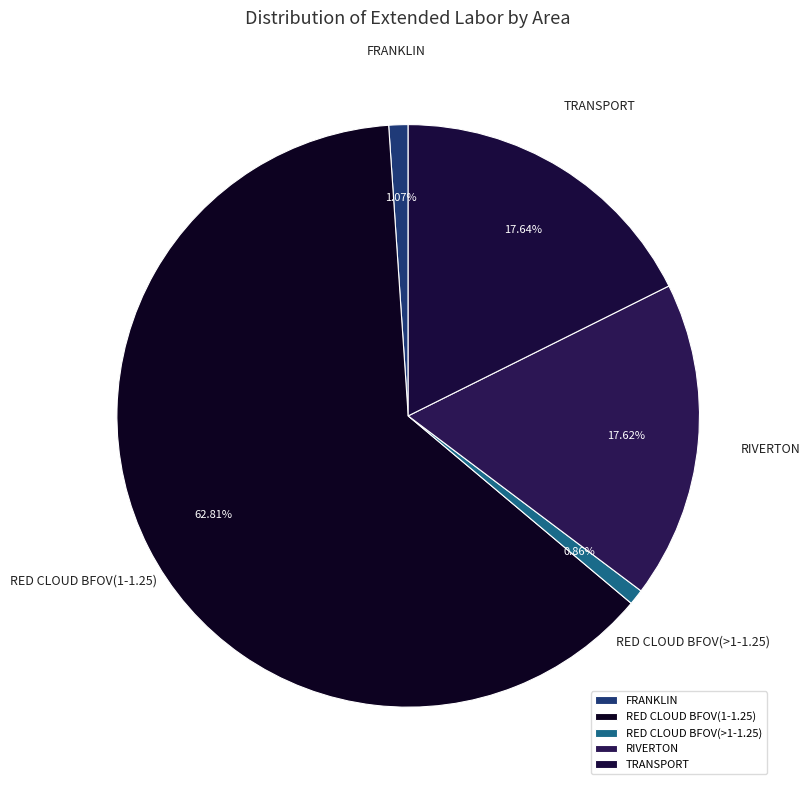

Count the number of slices in the pie.

5